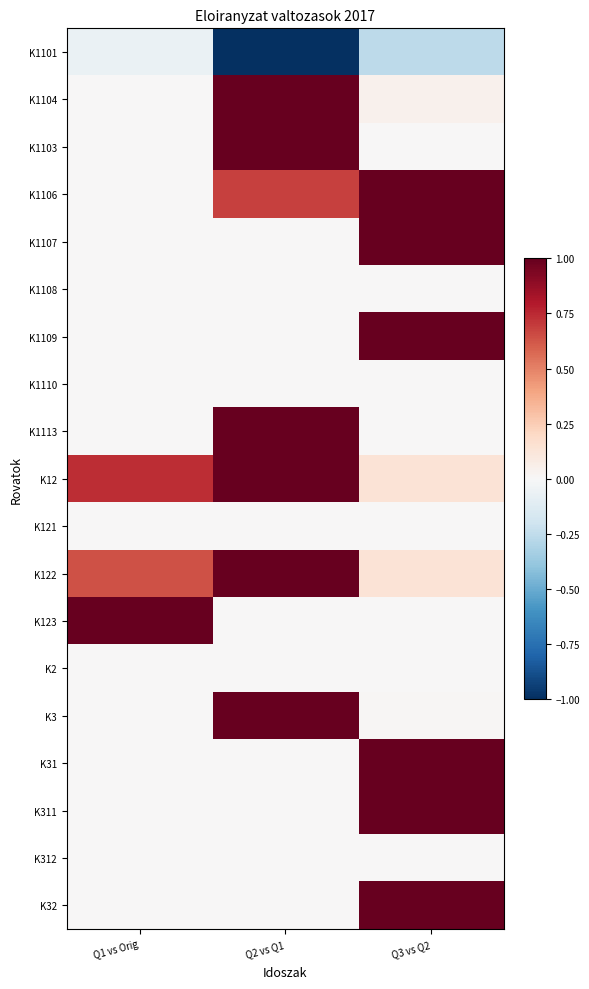

Reading right to left, list all the values displayed in this chart.

K1101: Q3 vs Q2=-0.3	Q2 vs Q1=-1.0	Q1 vs Orig=-0.1
K1104: Q3 vs Q2=0.0	Q2 vs Q1=1.0	Q1 vs Orig=0.0
K1103: Q3 vs Q2=0.0	Q2 vs Q1=1.0	Q1 vs Orig=0.0
K1106: Q3 vs Q2=1.0	Q2 vs Q1=0.7	Q1 vs Orig=0.0
K1107: Q3 vs Q2=1.0	Q2 vs Q1=0.0	Q1 vs Orig=0.0
K1108: Q3 vs Q2=0.0	Q2 vs Q1=0.0	Q1 vs Orig=0.0
K1109: Q3 vs Q2=1.0	Q2 vs Q1=0.0	Q1 vs Orig=0.0
K1110: Q3 vs Q2=0.0	Q2 vs Q1=0.0	Q1 vs Orig=0.0
K1113: Q3 vs Q2=0.0	Q2 vs Q1=1.0	Q1 vs Orig=0.0
K12: Q3 vs Q2=0.1	Q2 vs Q1=1.0	Q1 vs Orig=0.7
K121: Q3 vs Q2=0.0	Q2 vs Q1=0.0	Q1 vs Orig=0.0
K122: Q3 vs Q2=0.1	Q2 vs Q1=1.0	Q1 vs Orig=0.6
K123: Q3 vs Q2=0.0	Q2 vs Q1=0.0	Q1 vs Orig=1.0
K2: Q3 vs Q2=0.0	Q2 vs Q1=0.0	Q1 vs Orig=0.0
K3: Q3 vs Q2=0.0	Q2 vs Q1=1.0	Q1 vs Orig=0.0
K31: Q3 vs Q2=1.0	Q2 vs Q1=0.0	Q1 vs Orig=0.0
K311: Q3 vs Q2=1.0	Q2 vs Q1=0.0	Q1 vs Orig=0.0
K312: Q3 vs Q2=0.0	Q2 vs Q1=0.0	Q1 vs Orig=0.0
K32: Q3 vs Q2=1.0	Q2 vs Q1=0.0	Q1 vs Orig=0.0